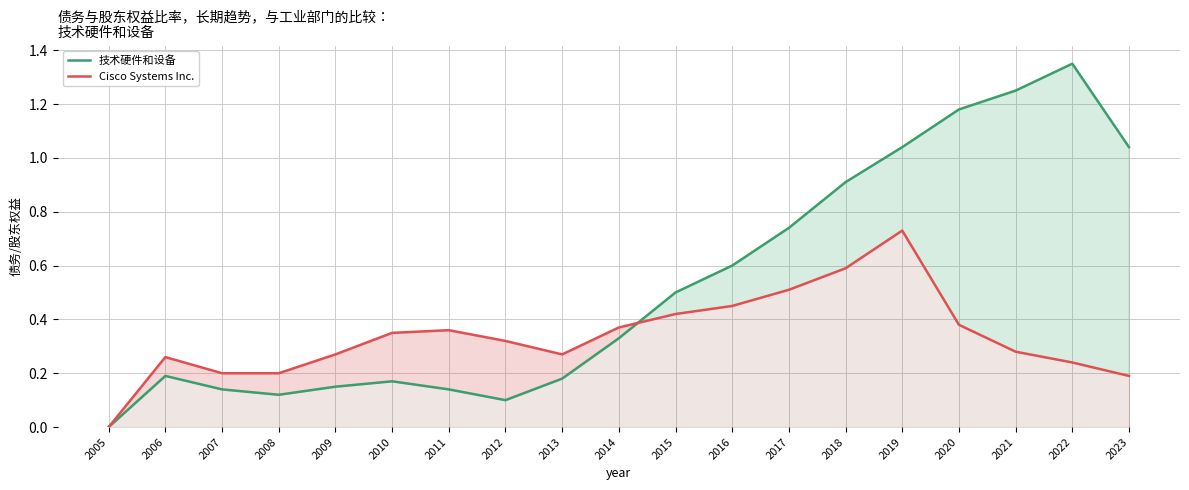

Does the chart have visible grid lines?

Yes